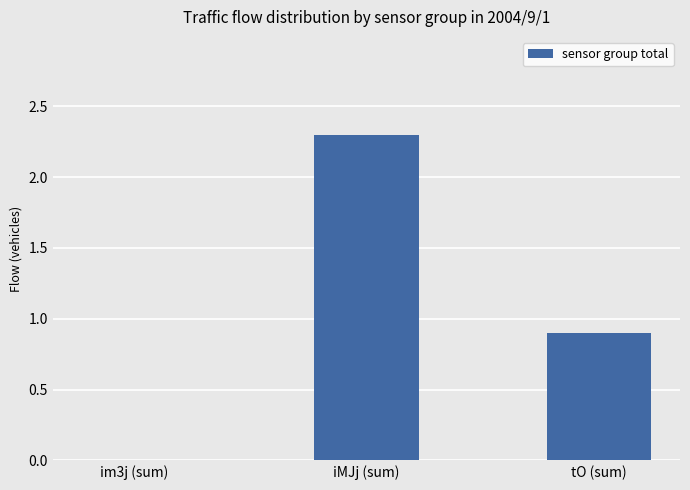

What is the change in value from im3j (sum) to iMJj (sum)?

+2.3